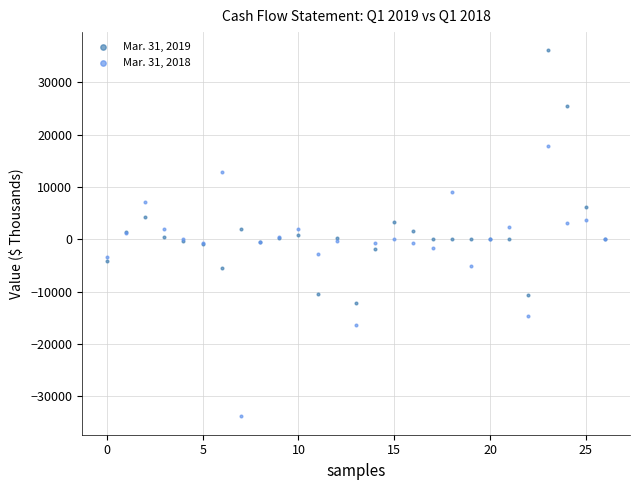

Which series contains the highest Y value?

Mar. 31, 2019